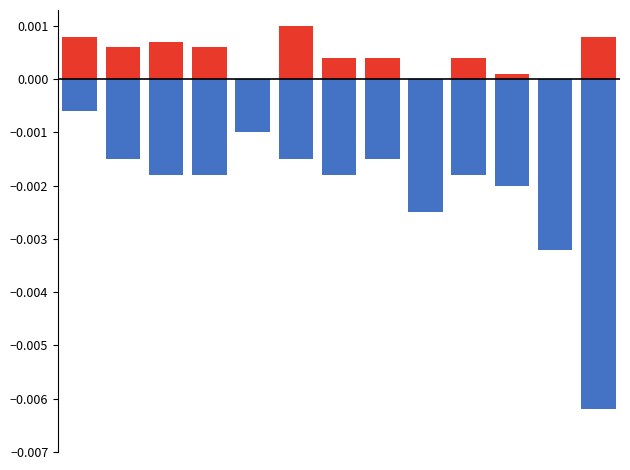

Reading left to right, extract all data points from this chart.

Юридичні особи (1 зона): 0=0.0	1=0.0	2=0.0	3=0.0	4=0.0	5=0.0	6=0.0	7=0.0	8=0.0	9=0.0	10=0.0	11=0.0	12=0.0
Фізичні особи (1 зона): 0=-0.0	1=-0.0	2=-0.0	3=-0.0	4=-0.0	5=-0.0	6=-0.0	7=-0.0	8=-0.0	9=-0.0	10=-0.0	11=-0.0	12=-0.0